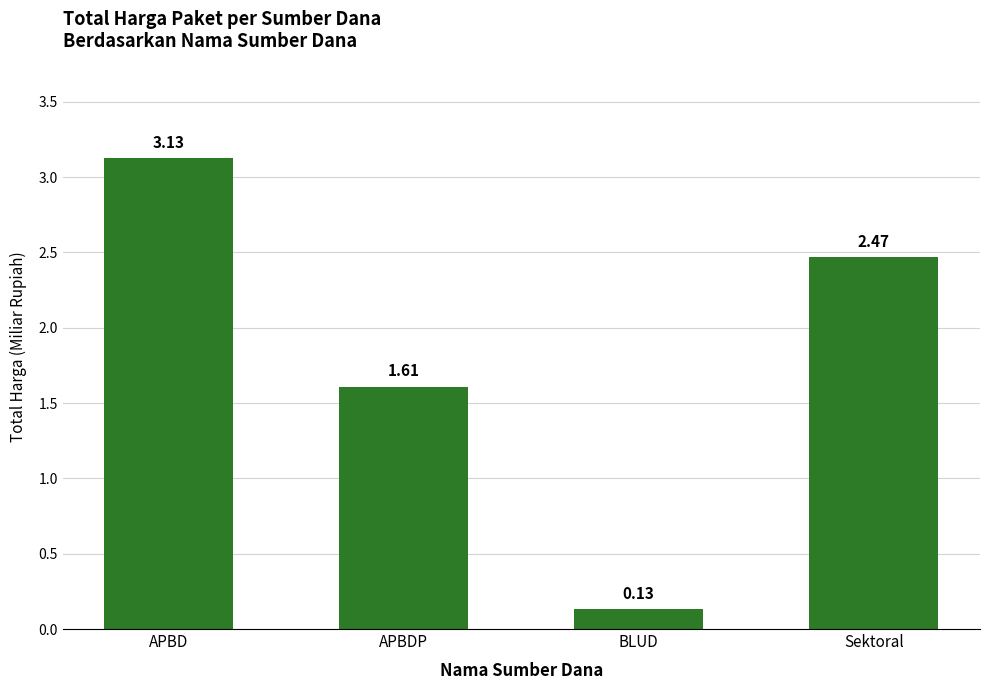

What is the label of the 1st bar from the left?

APBD